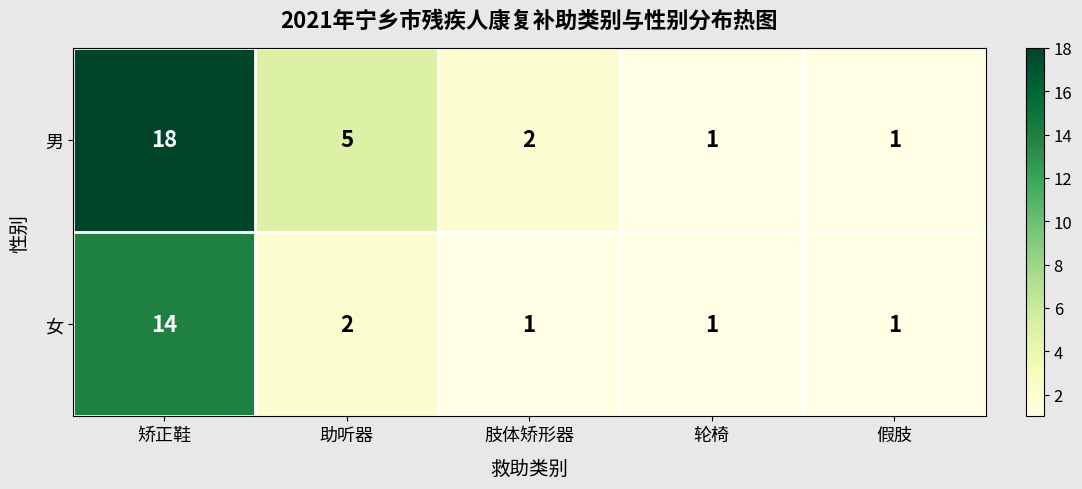

Which series has the widest spread of values?

男